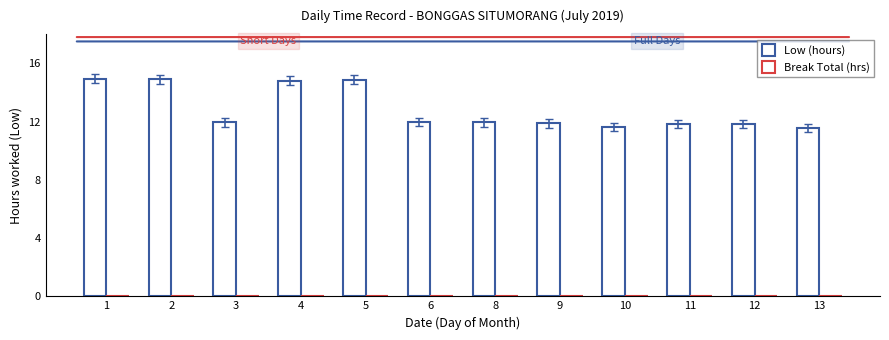

At which category does the chart reach its peak across all series?

1